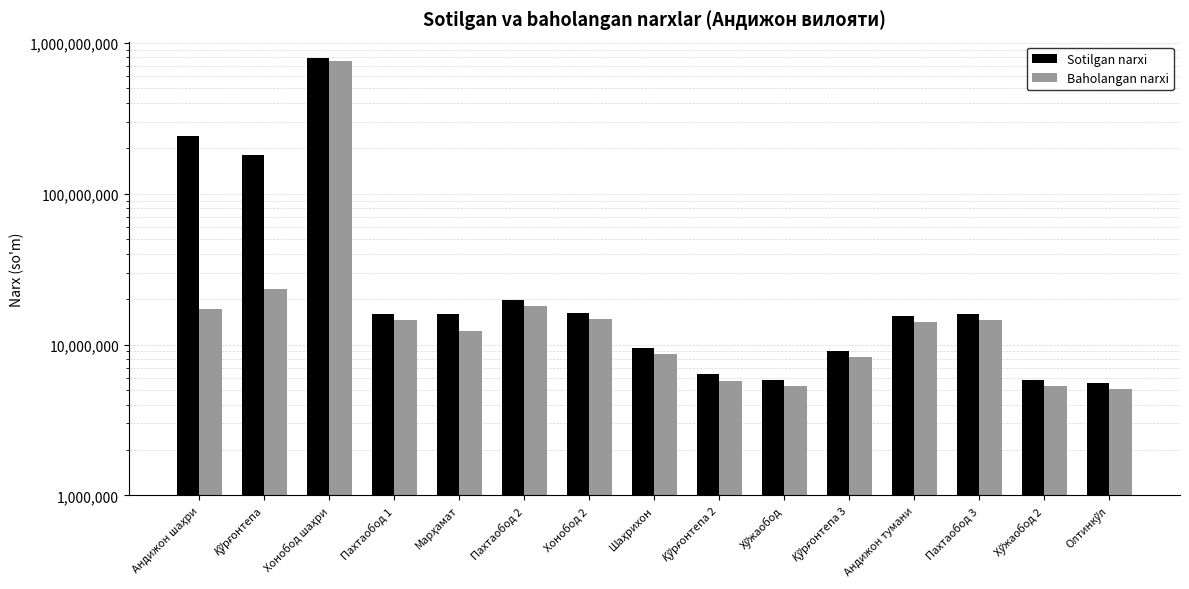

Are the bars horizontal?

No